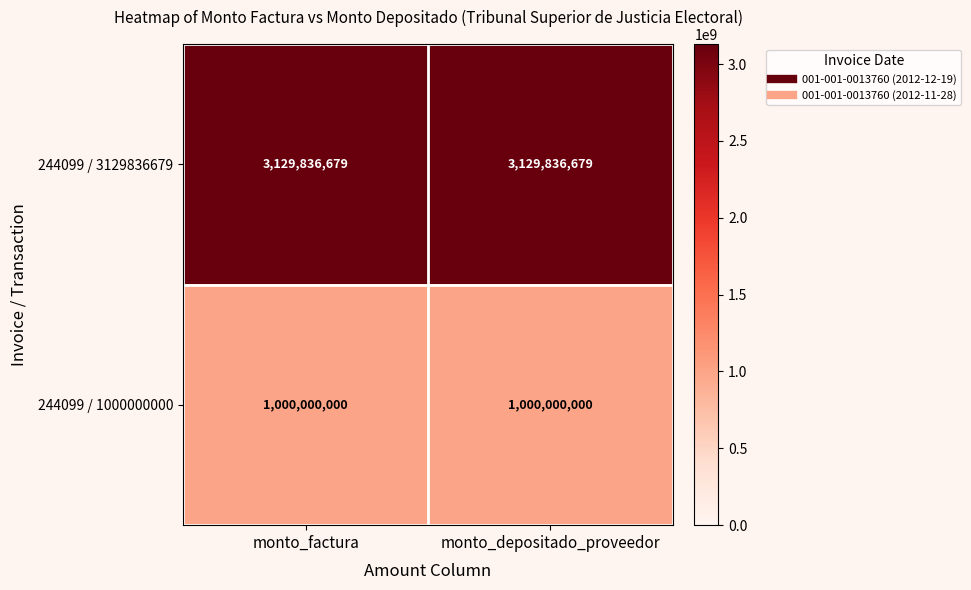

Rank the series by their maximum value, from highest to lowest.

244099 / 3129836679, 244099 / 1000000000